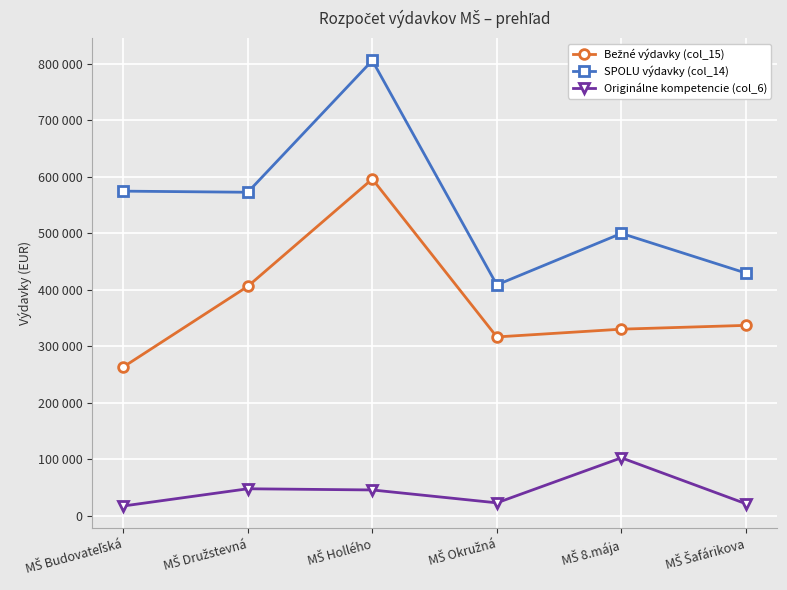

List the series in order of their peak value, lowest first.

Originálne kompetencie (col_6), Bežné výdavky (col_15), SPOLU výdavky (col_14)